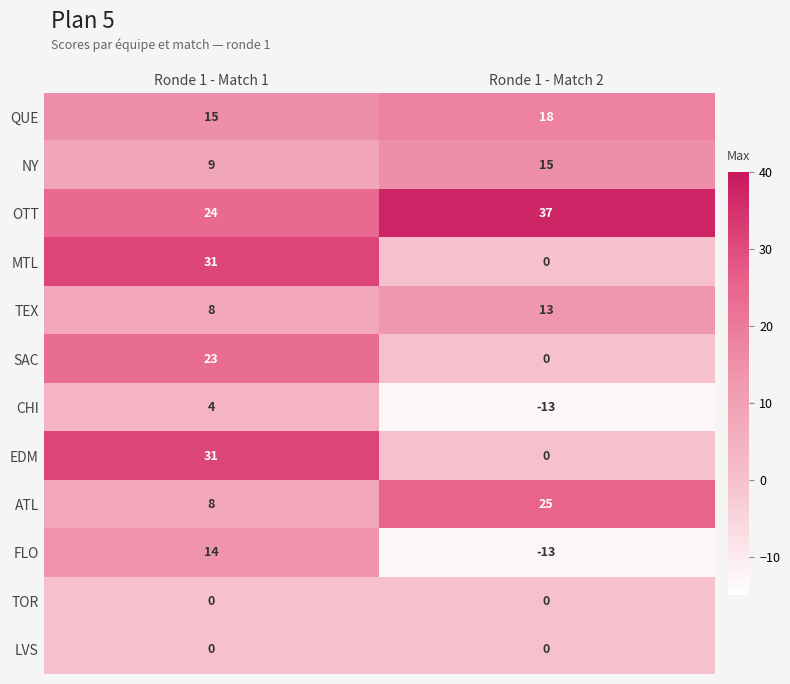

The value of ATL at Ronde 1 - Match 2 is 6. True or false?

False